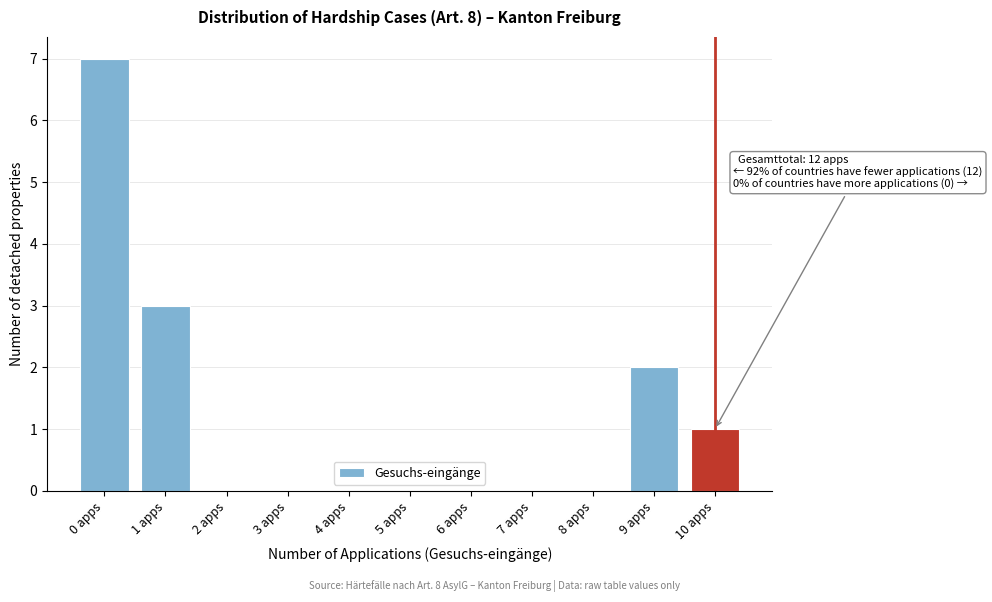

Reading left to right, list all the values displayed in this chart.

0 apps=7	1 apps=3	2 apps=0	3 apps=0	4 apps=0	5 apps=0	6 apps=0	7 apps=0	8 apps=0	9 apps=2	10 apps=1